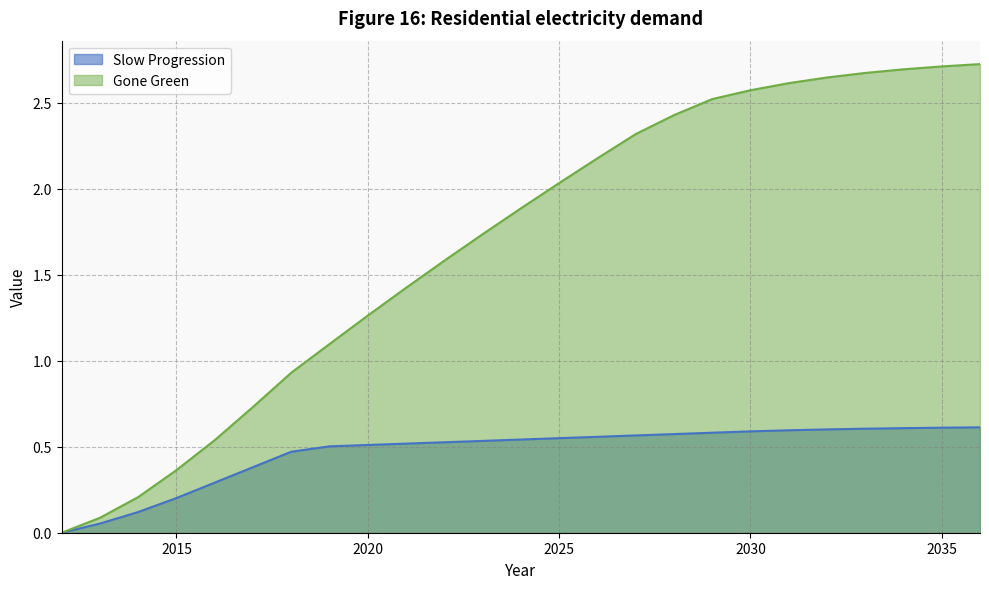

Reading right to left, what are all the values shown in this chart?

Slow Progression: 2036=0.6	2035=0.6	2034=0.6	2033=0.6	2032=0.6	2031=0.6	2030=0.6	2029=0.6	2028=0.6	2027=0.6	2026=0.6	2025=0.5	2024=0.5	2023=0.5	2022=0.5	2021=0.5	2020=0.5	2019=0.5	2018=0.5	2017=0.4	2016=0.3	2015=0.2	2014=0.1	2013=0.1	2012=0.0
Gone Green: 2036=2.7	2035=2.7	2034=2.7	2033=2.7	2032=2.6	2031=2.6	2030=2.6	2029=2.5	2028=2.4	2027=2.3	2026=2.2	2025=2.0	2024=1.9	2023=1.7	2022=1.6	2021=1.4	2020=1.3	2019=1.1	2018=0.9	2017=0.7	2016=0.5	2015=0.4	2014=0.2	2013=0.1	2012=0.0